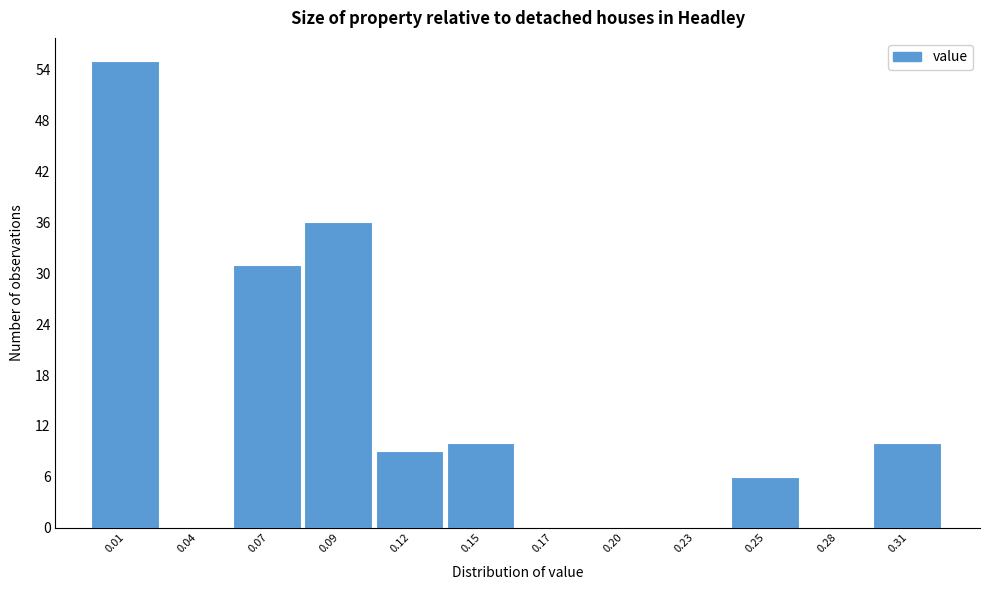

How tall is the bar that spans 0.000 to 0.025 on the x-axis? Neither the bar edges nor the heights are printed on the chart, so give them approximately, as read against the axes.

55